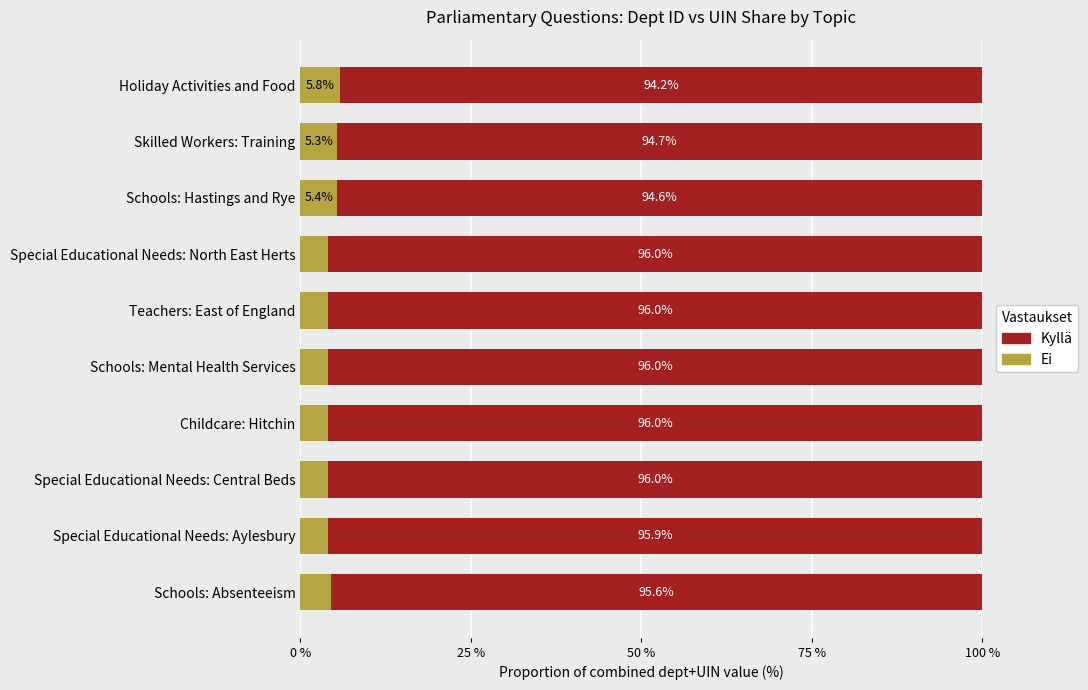

True or false: Ei has a value of 4.0 at Childcare: Hitchin.

True